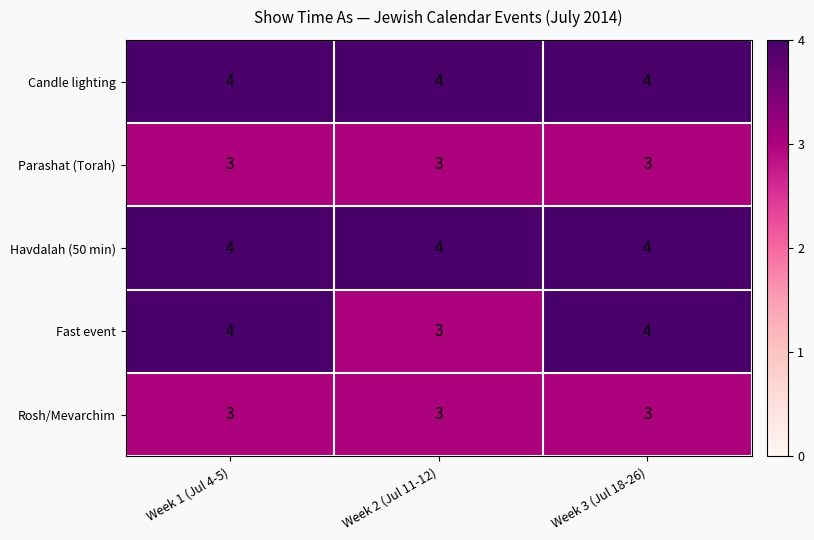

What value does the Parashat (Torah) series have at Week 3 (Jul 18-26)?

3